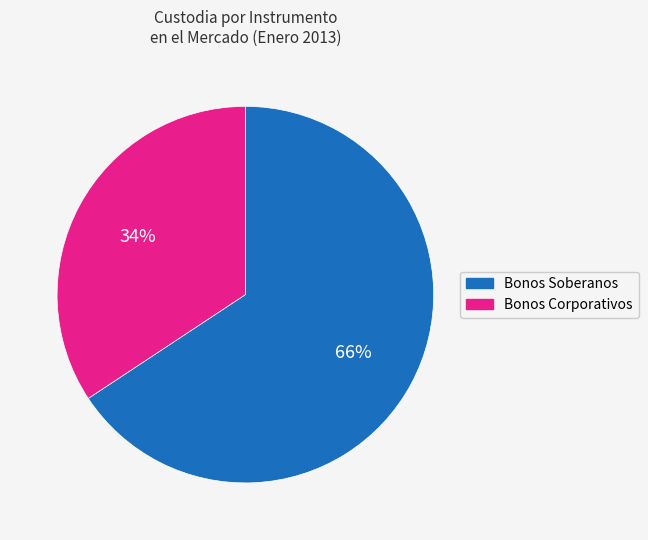

Is there any slice that represents more than half of the pie?

Yes